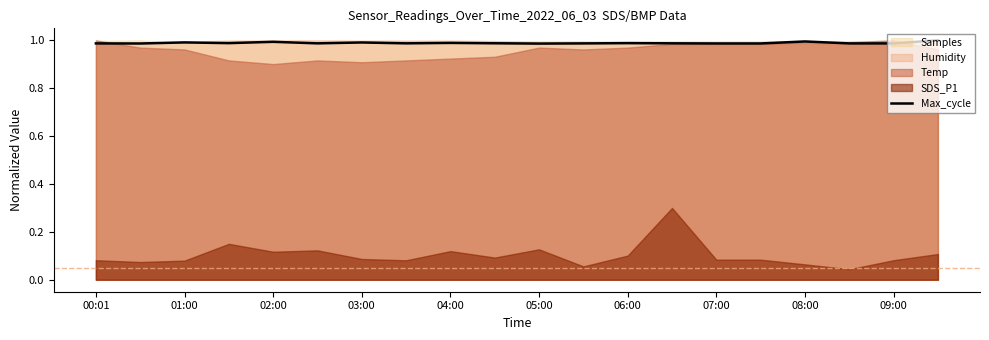

True or false: Max_cycle has a value of 1.5 at 05:00.

False